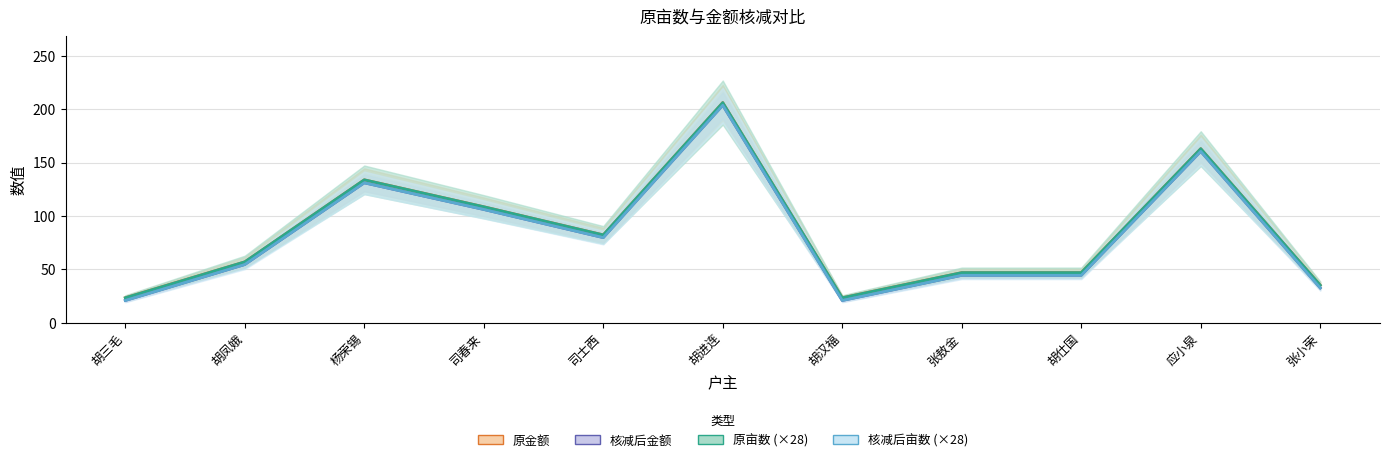

In 原亩数, how many points are lower than both neighbors (excluding endpoints)?

2